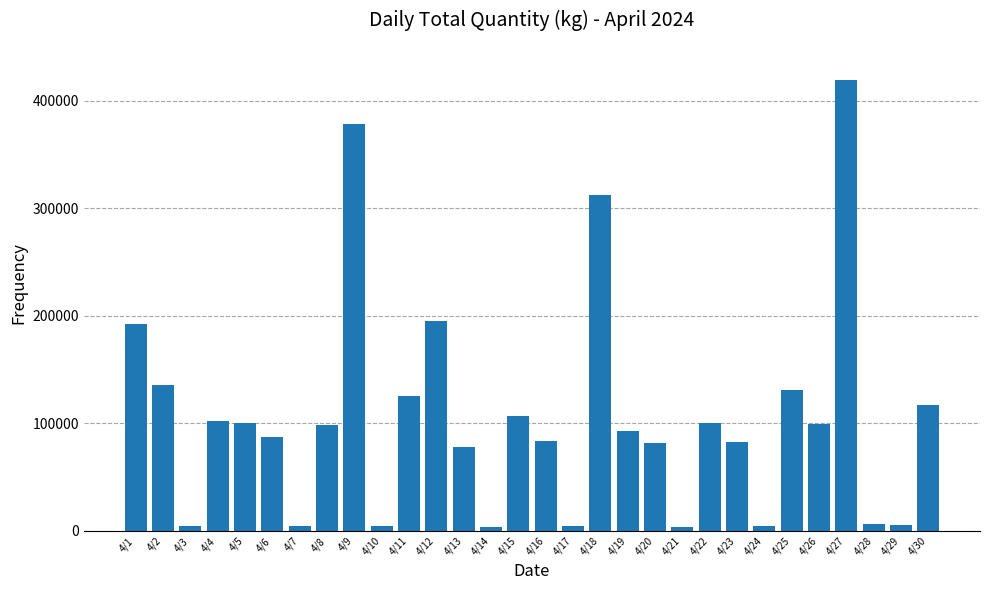

How many data points does each series have?

30